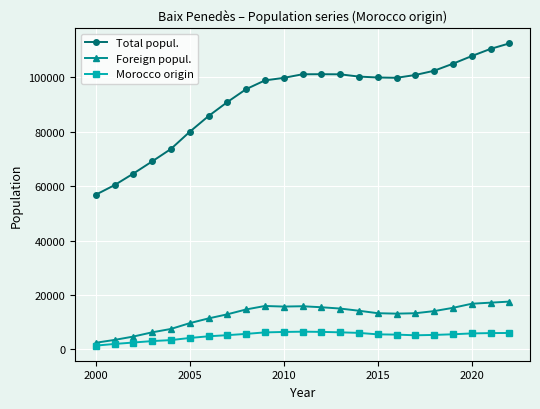

True or false: Total popul. has more than 0 interior local peaks.

True